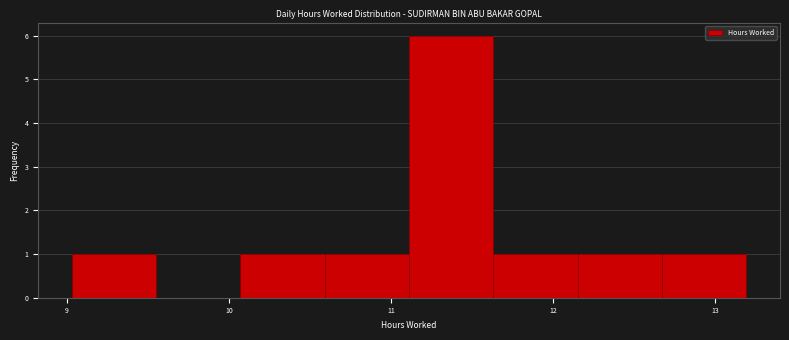

What is the height of the bar covering 11.63 to 12.15 on the x-axis? Neither the bar edges nor the heights are printed on the chart, so give them approximately, as read against the axes.

1